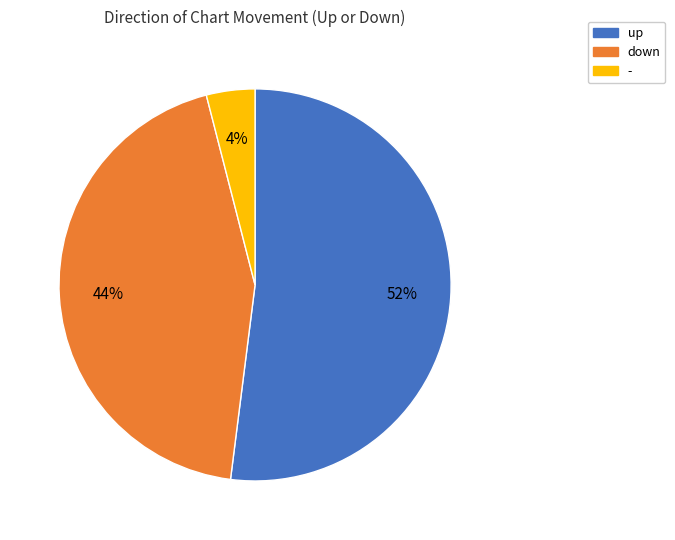

Is the sum of down and up greater than half?

Yes